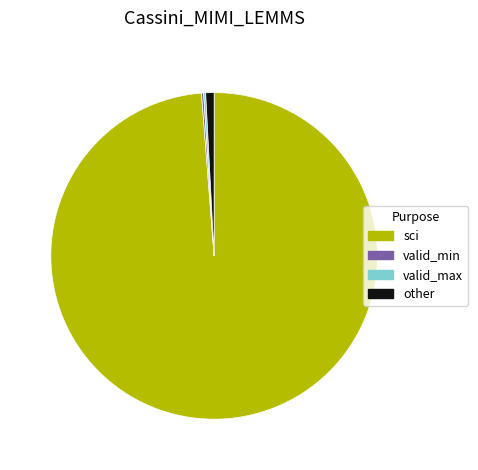

Which slice is the largest?

sci